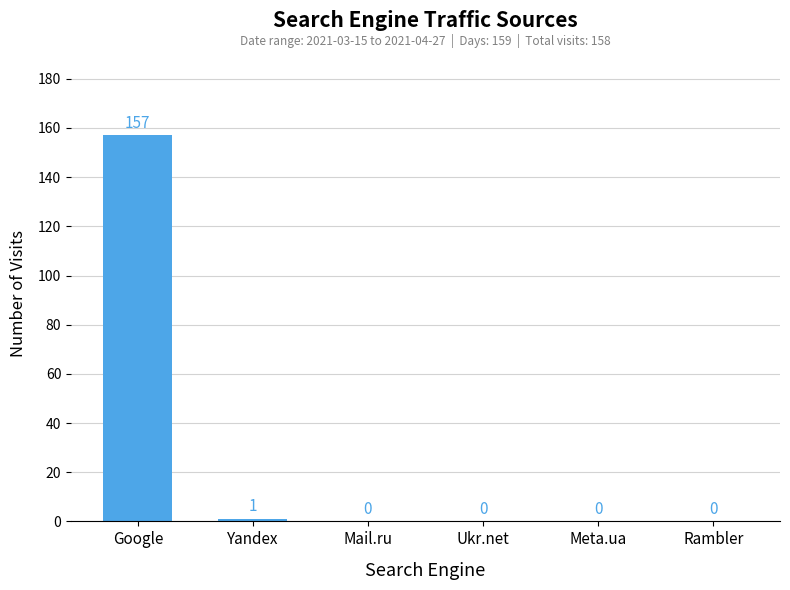

At which category does the chart reach its peak across all series?

Google